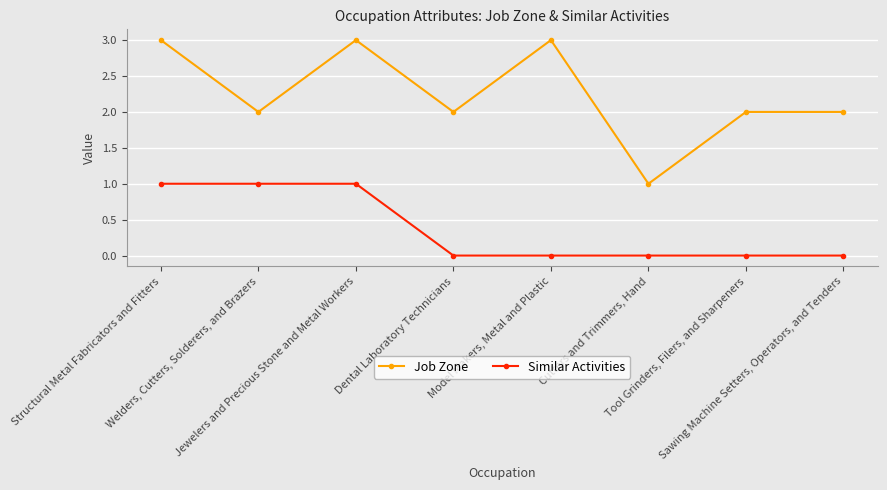

The Similar Activities series shows 0 at Welders, Cutters, Solderers, and Brazers. True or false?

False